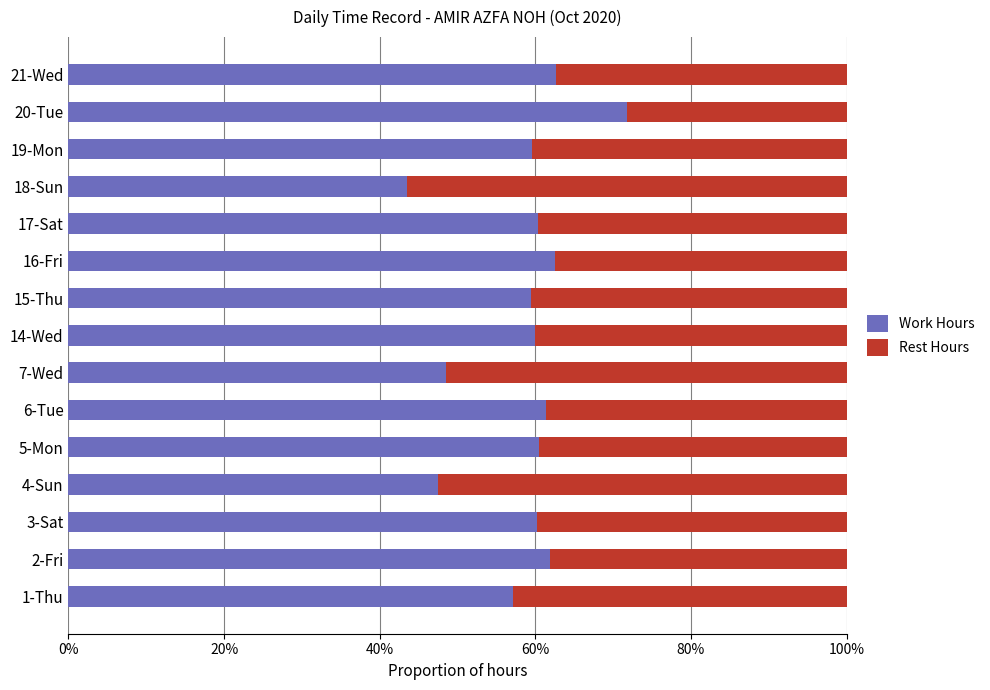

What value does the Work Hours series have at 1-Thu?

57.2